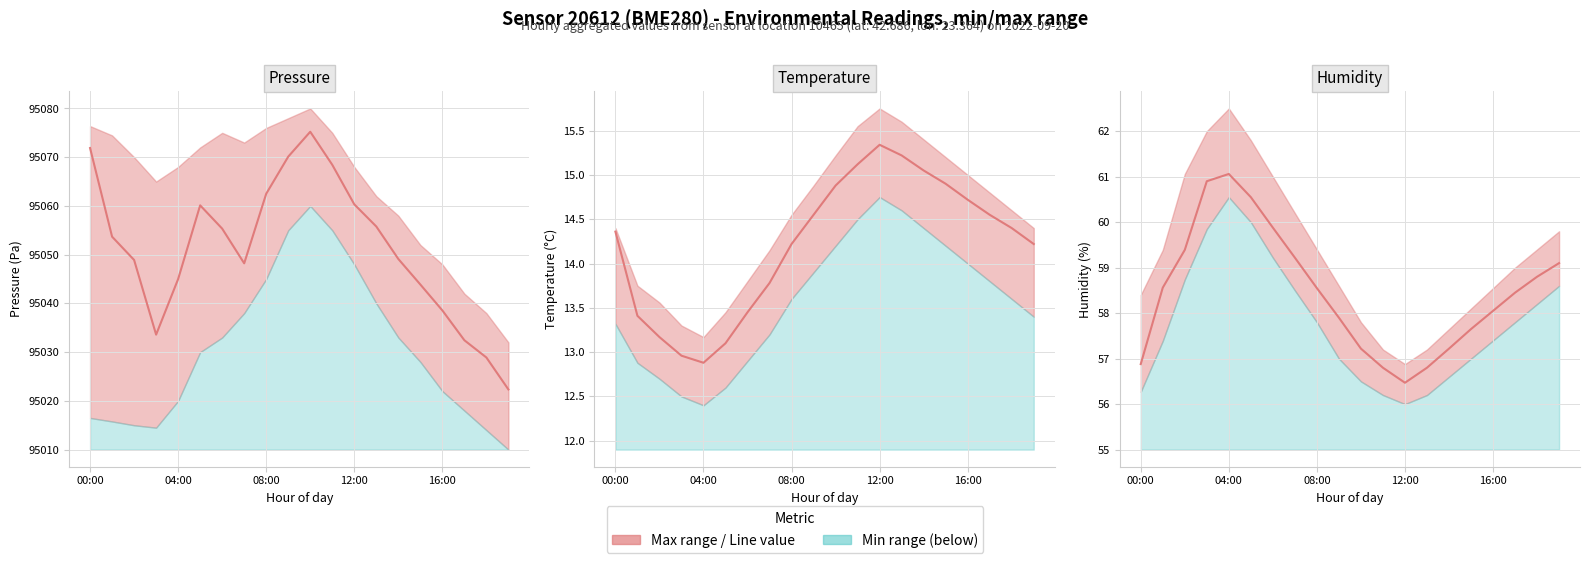

At which label is Temperature (°C) closest to 14?

7